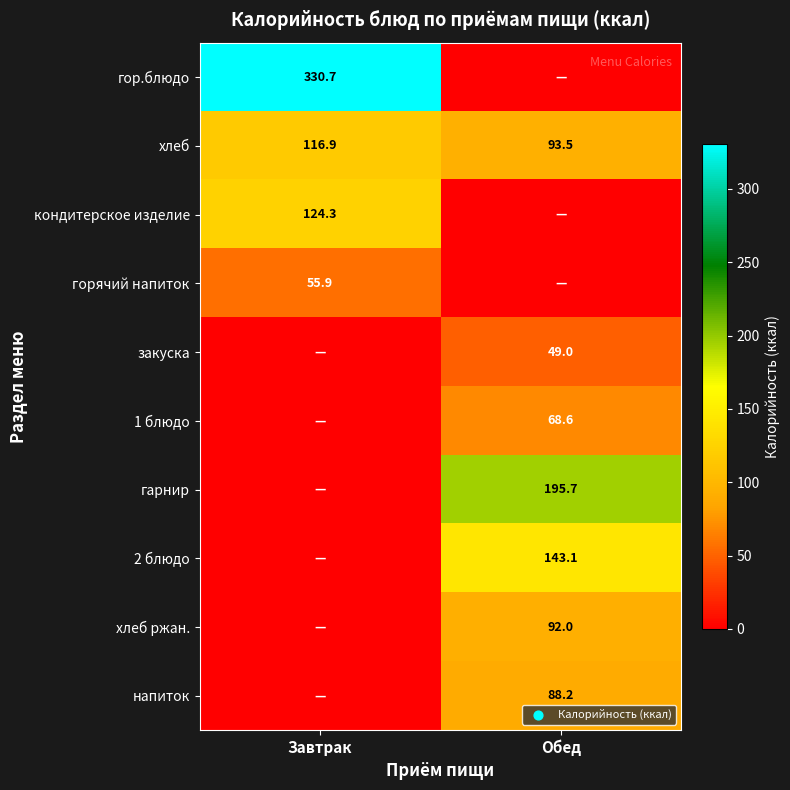

Is the value of 2 блюдо at Обед greater than the value of хлеб at Завтрак?

Yes